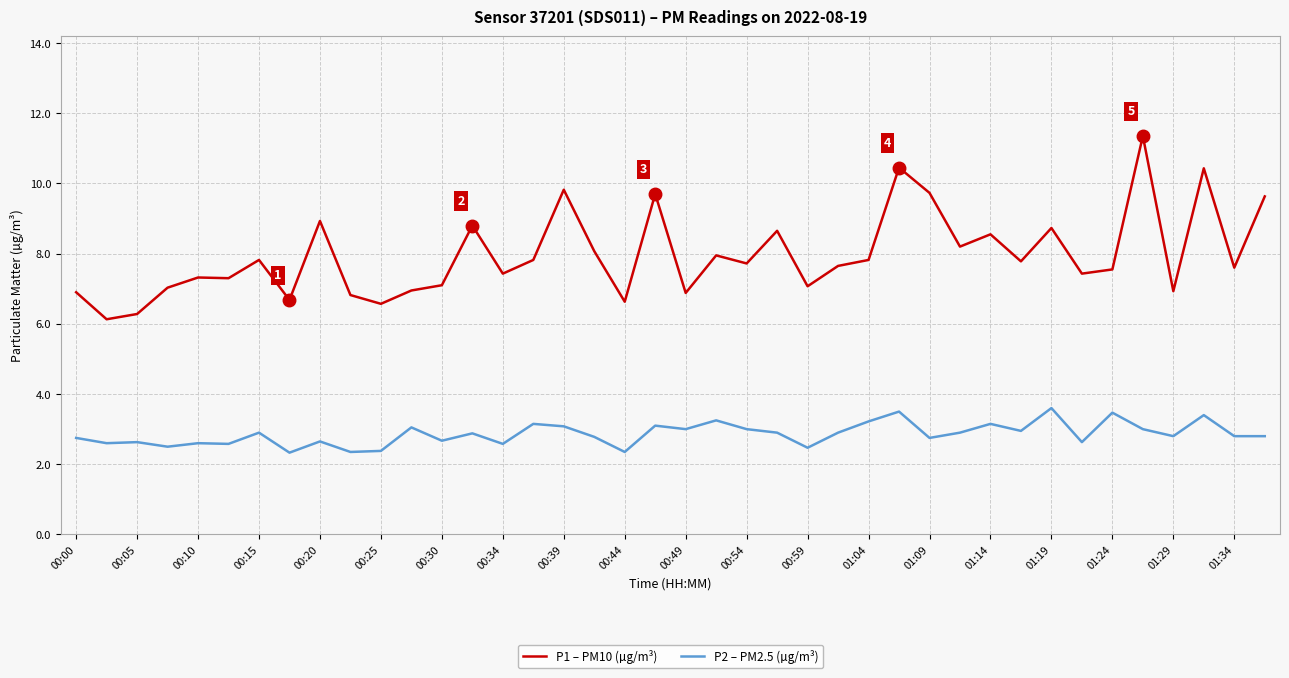

Does the chart have visible grid lines?

Yes